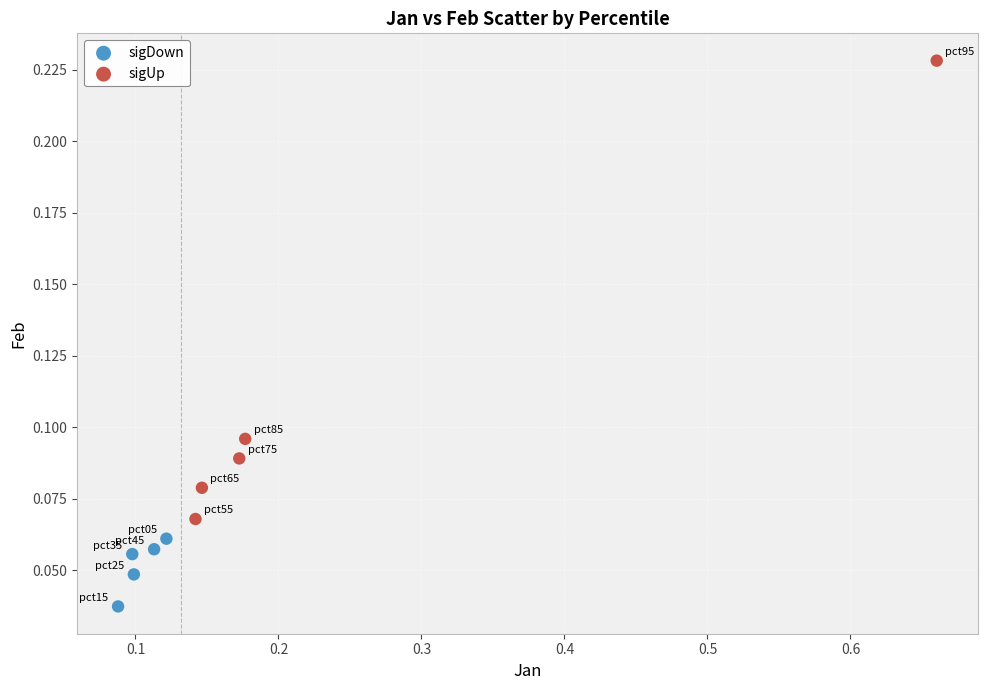

Which series contains the highest Y value?

sigUp